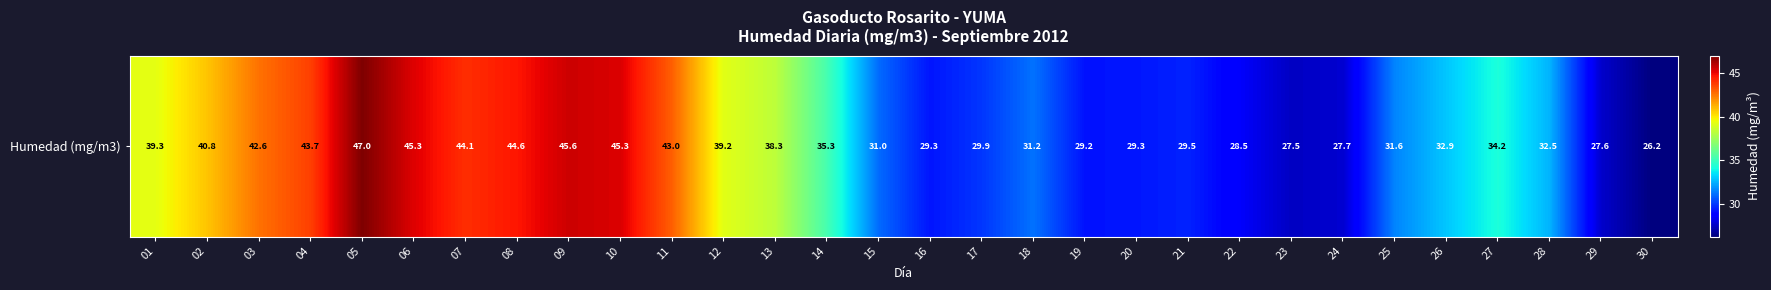

What is the difference between the maximum and second lowest values?

19.5